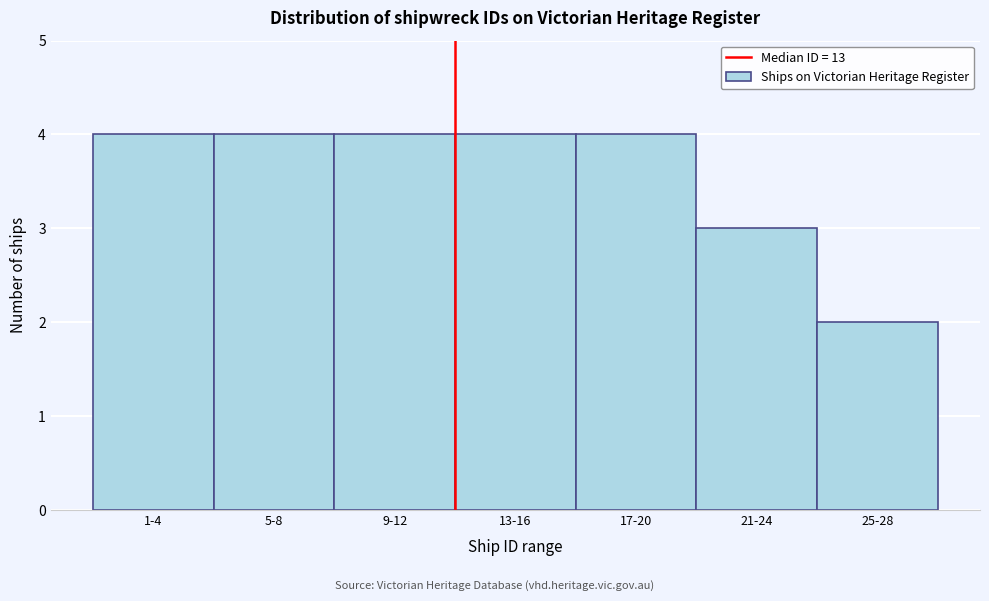

Reading left to right, transcribe all the data shown in this chart.

1-4=4	5-8=4	9-12=4	13-16=4	17-20=4	21-24=3	25-28=2